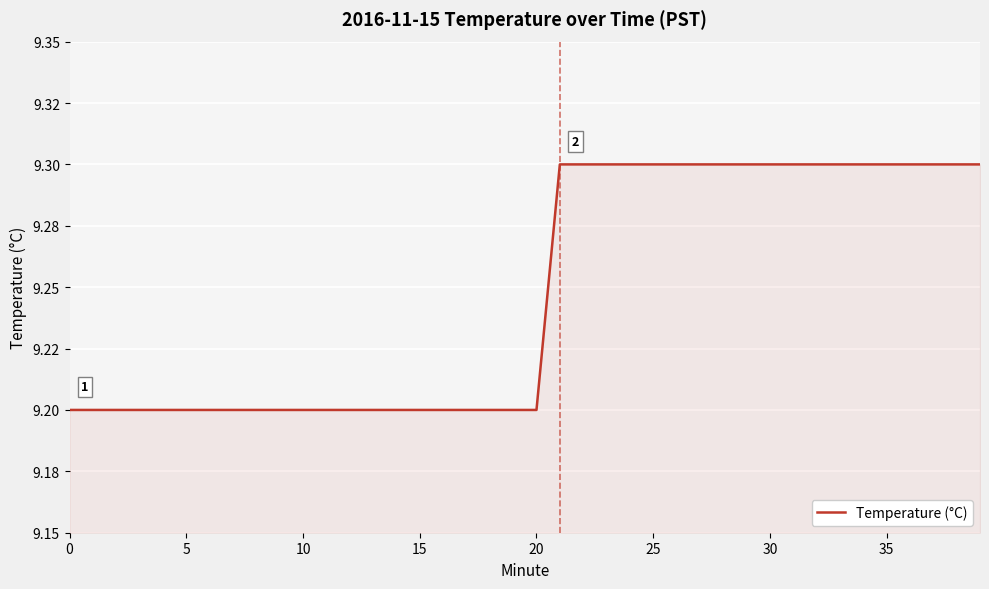

What is the maximum value shown in the chart?

9.3